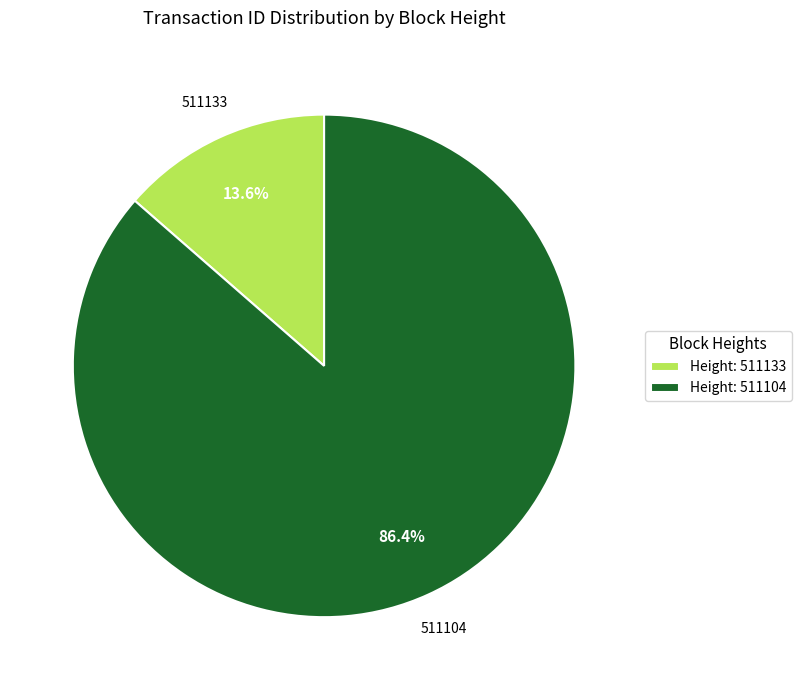

Is there a majority slice in this chart?

Yes